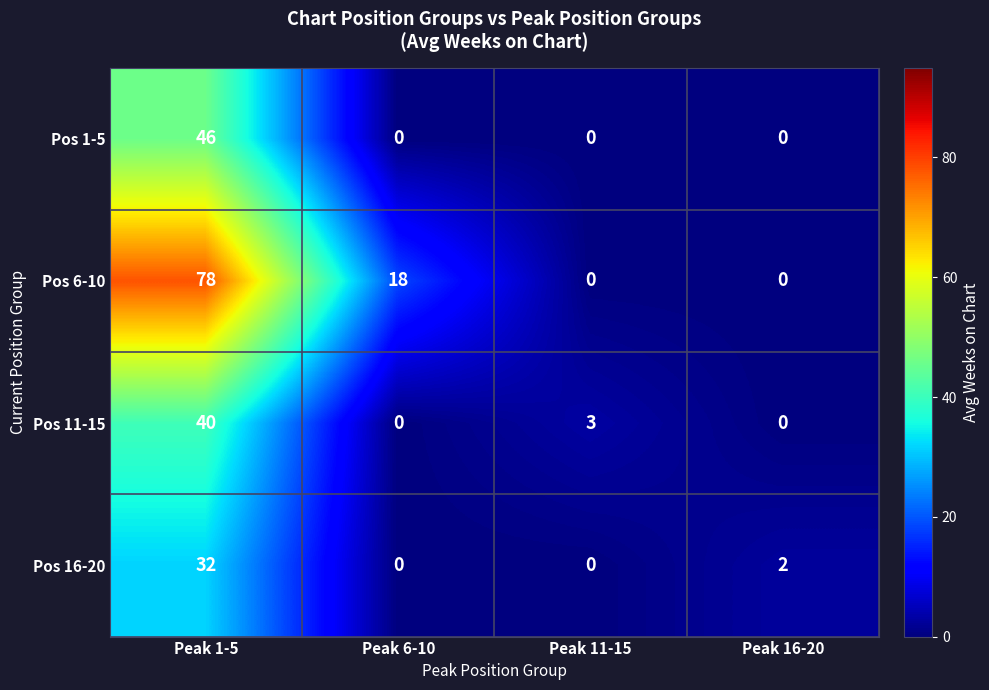

What is the maximum value for Pos 6-10?

78